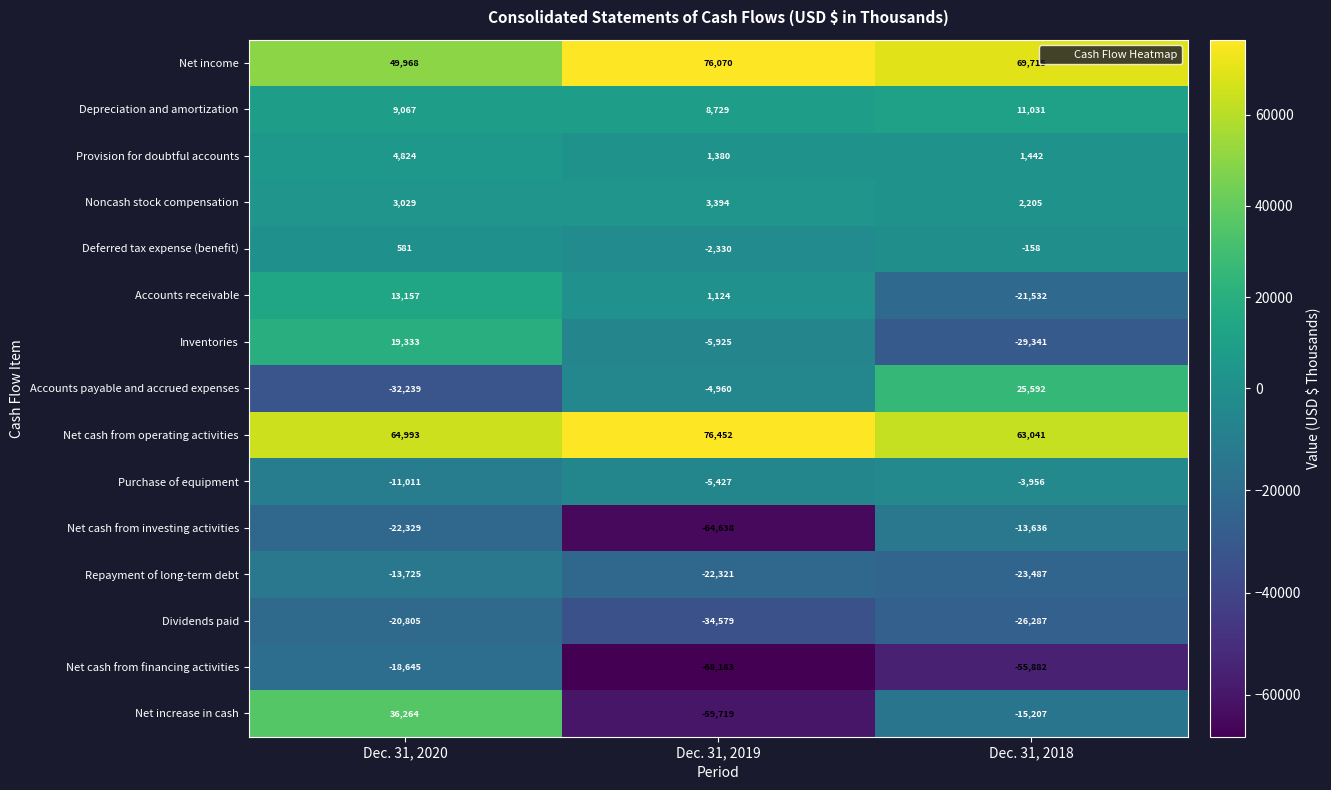

How many distinct data groups are displayed?

15